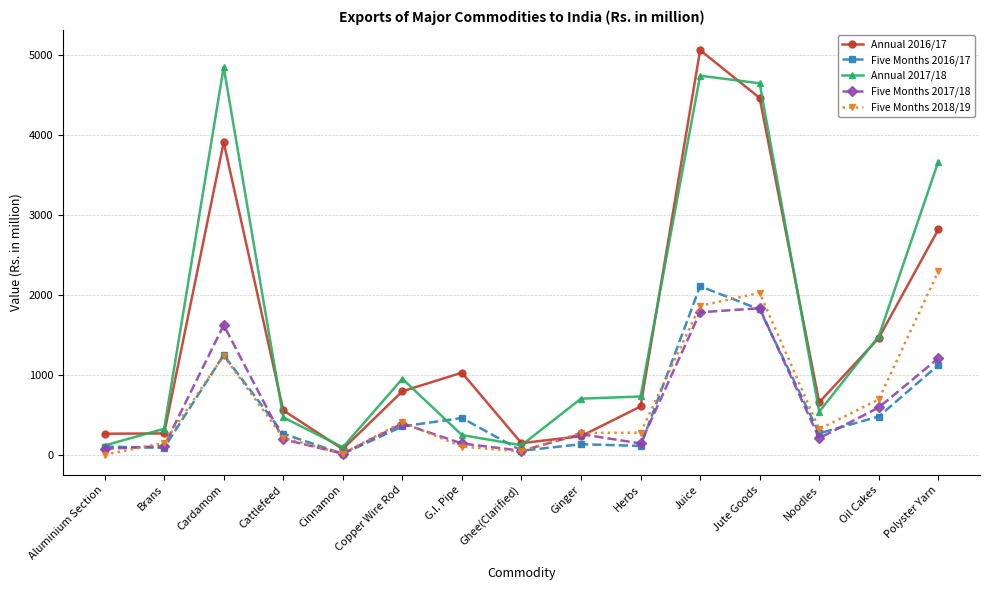

Is it true that Annual 2016/17 equals 6506.5 at Jute Goods?

False